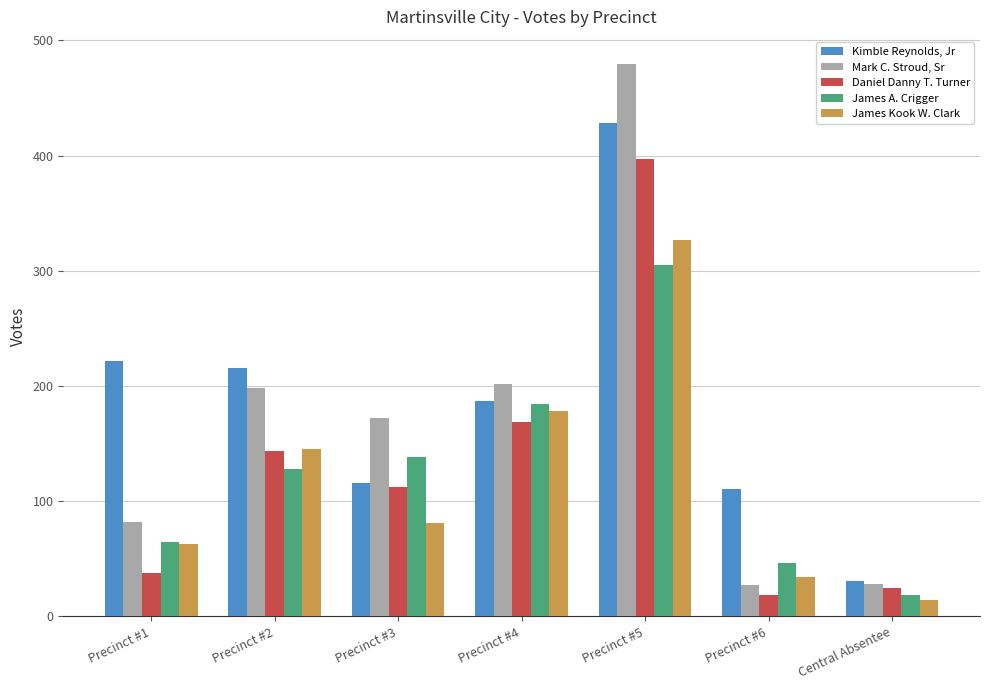

What is the greatest value displayed?

479